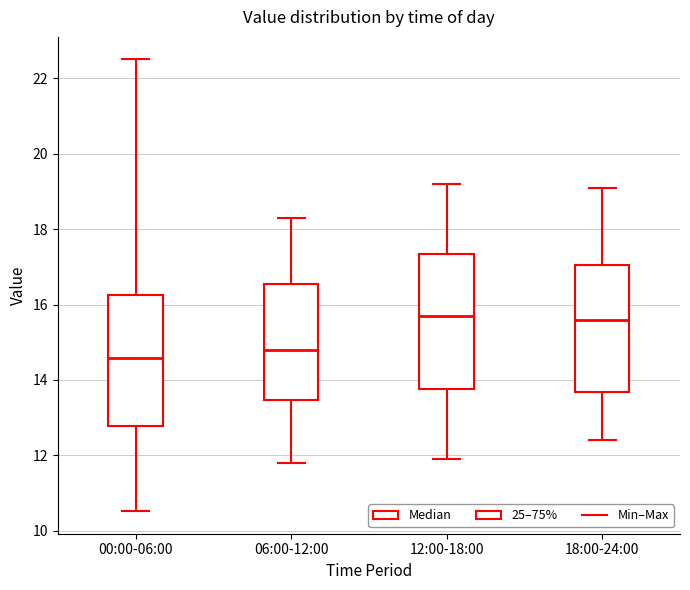

Reading left to right, read every box against the y-axis: the position of its median line, the range the box covers, and the ends of its whiskers. The values are not printed on the chart, so give them approximately, as read against the axis.

00:00-06:00: median 14.6, box 12.8 to 16.2, whiskers 10.6 to 22.6
06:00-12:00: median 14.8, box 13.4 to 16.6, whiskers 11.8 to 18.4
12:00-18:00: median 15.8, box 13.8 to 17.4, whiskers 12.0 to 19.2
18:00-24:00: median 15.6, box 13.6 to 17.0, whiskers 12.4 to 19.2